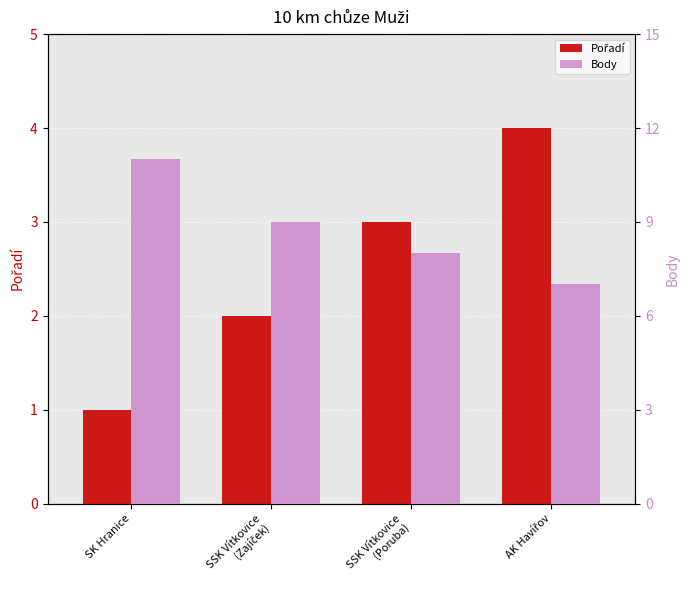

At SK Hranice, list the series in order from largest to smallest.

Body, Pořadí